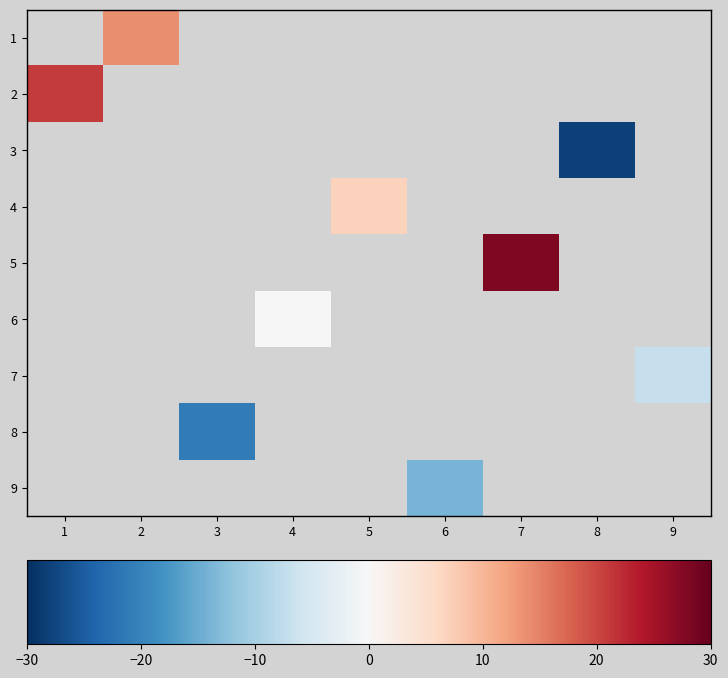

Which label corresponds to the smallest value in the chart?

8